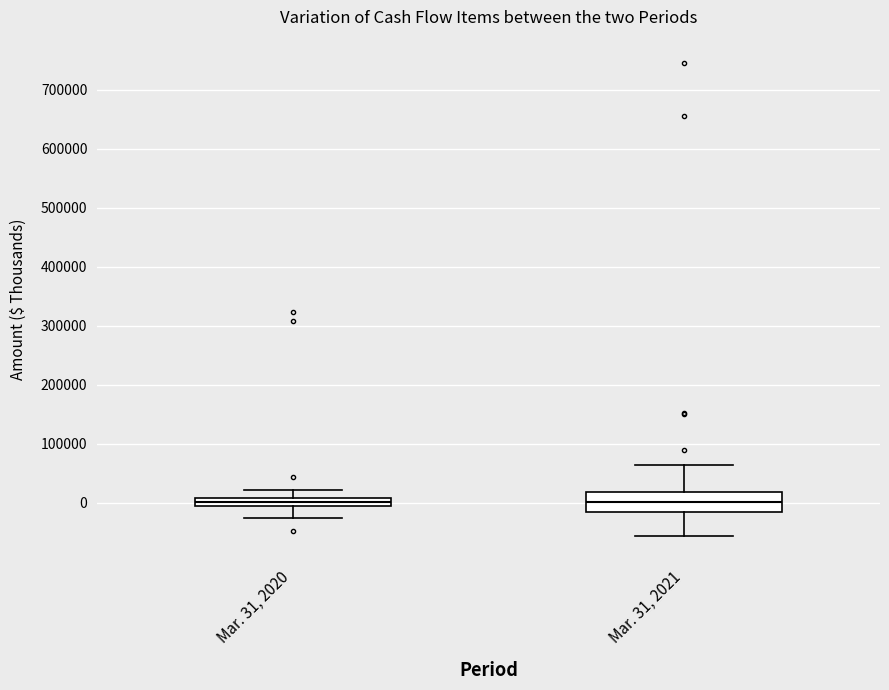

Where does the lower whisker of the box for Mar. 31, 2020 end on the y-axis? The values are not printed on the chart, so give them approximately, as read against the axis.

-30000